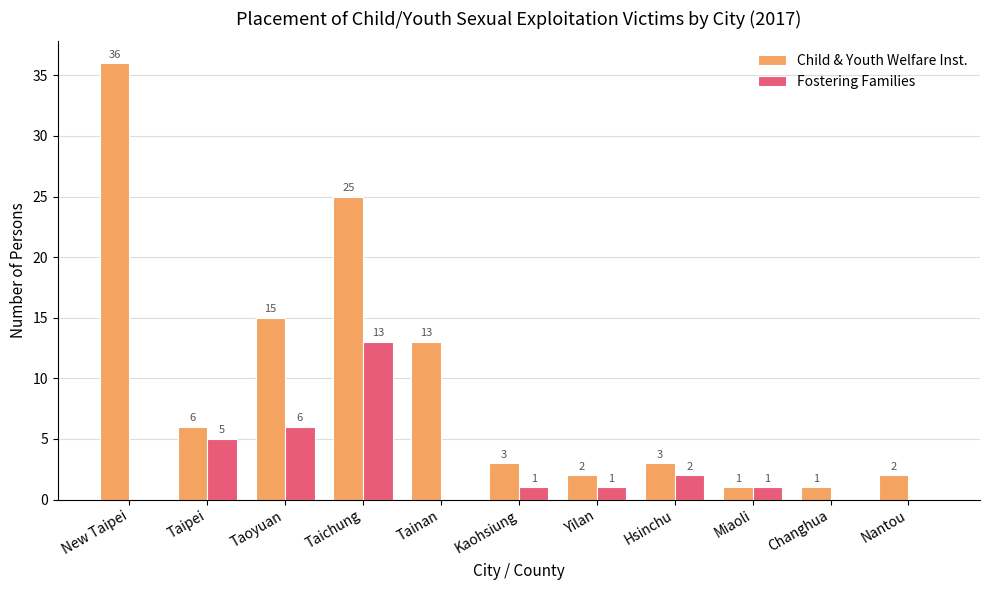

How many groups of bars are there?

11